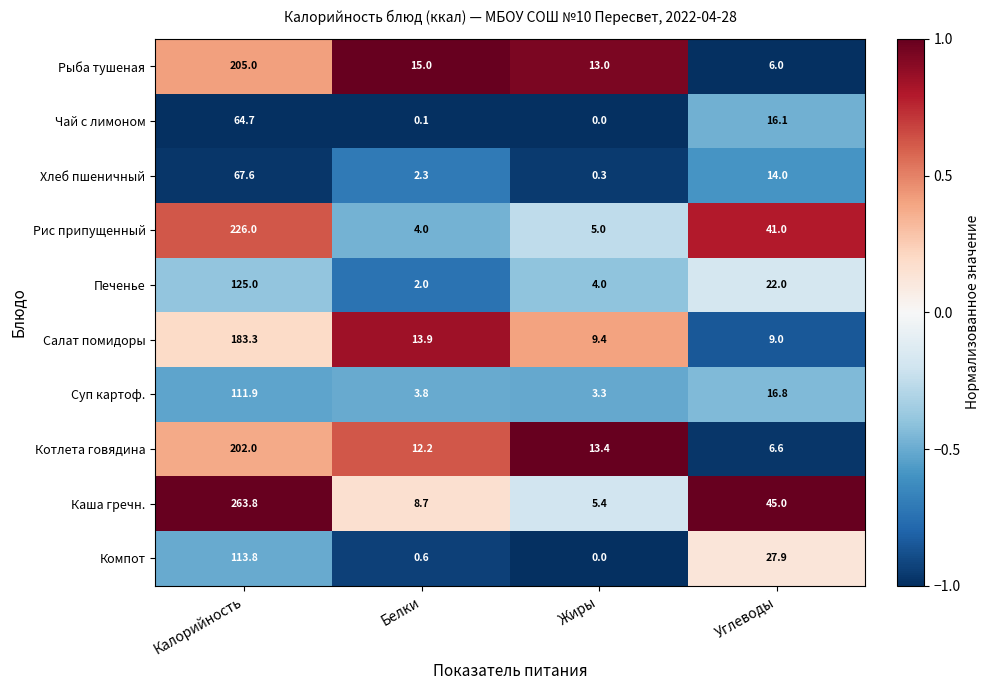

The Компот series shows 14.7 at Углеводы. True or false?

False